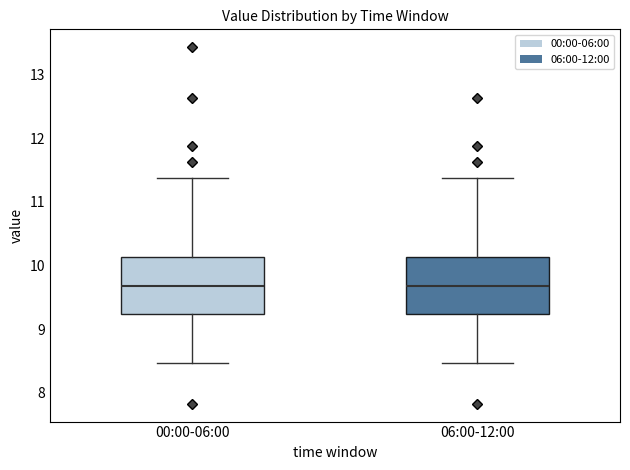

Where does the median line of the box for 00:00-06:00 sit on the y-axis? The values are not printed on the chart, so give them approximately, as read against the axis.

9.7